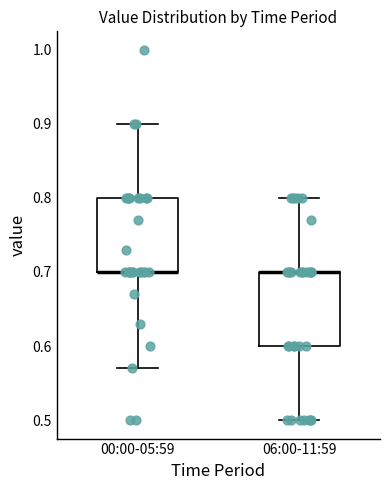

Reading left to right, transcribe this box plot: for each box, give where its median line is, the range the box spans, and where its two whiskers end, as read against the y-axis. The values are not printed on the chart, so give them approximately, as read against the axis.

00:00-05:59: median 0.70 (drawn on the box's lower edge), box 0.70 to 0.80, whiskers 0.57 to 0.90
06:00-11:59: median 0.70 (drawn on the box's upper edge), box 0.60 to 0.70, whiskers 0.50 to 0.80